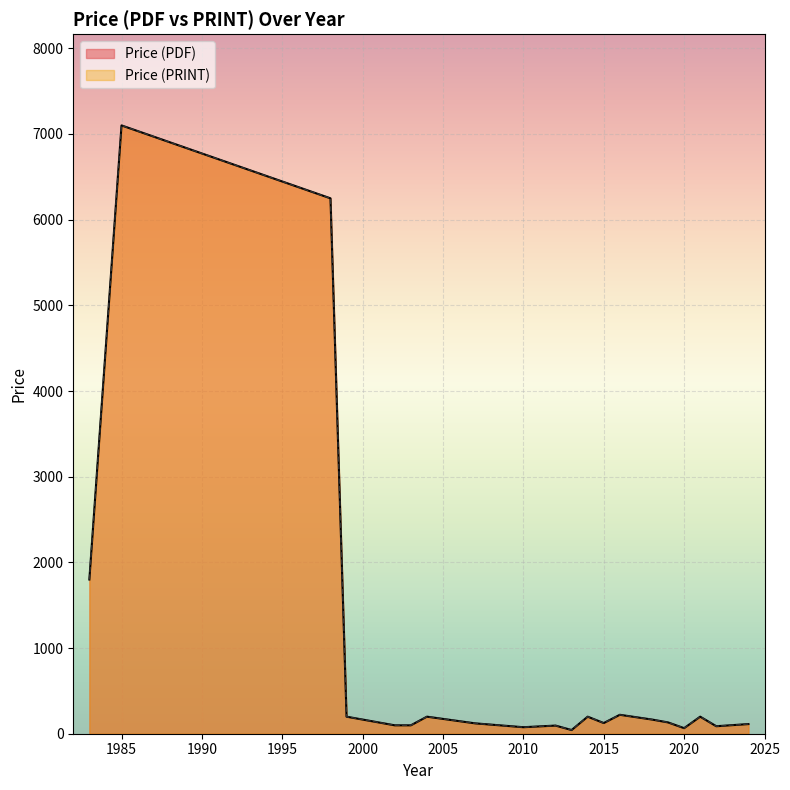

What are all the series names shown in the legend?

Price (PDF), Price (PRINT)